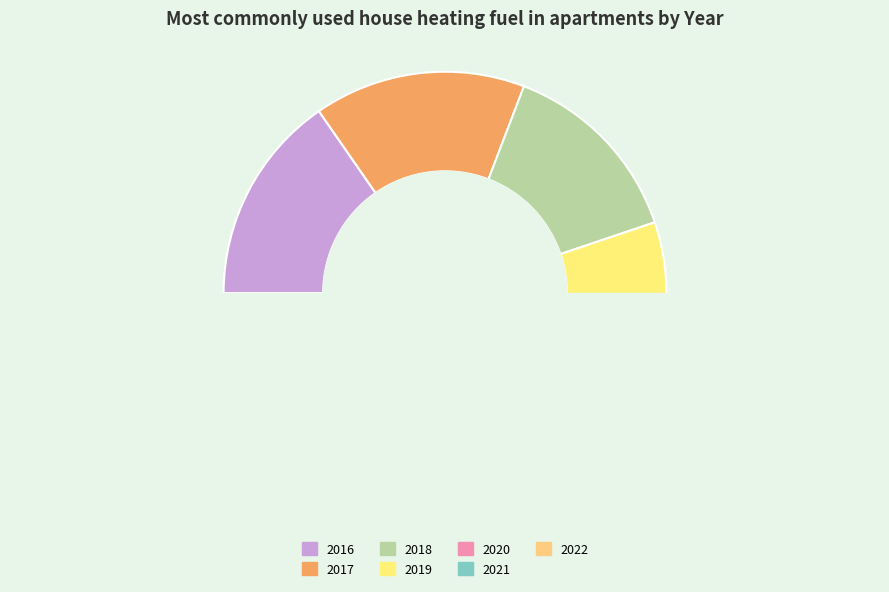

The 2018 slice represents 14% of the pie. True or false?

True